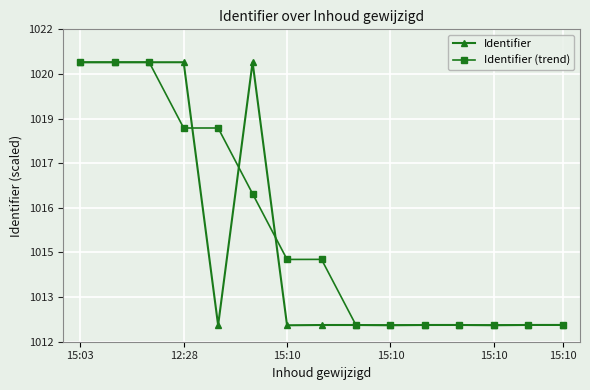

What are all the series names shown in the legend?

Identifier, Identifier (trend)